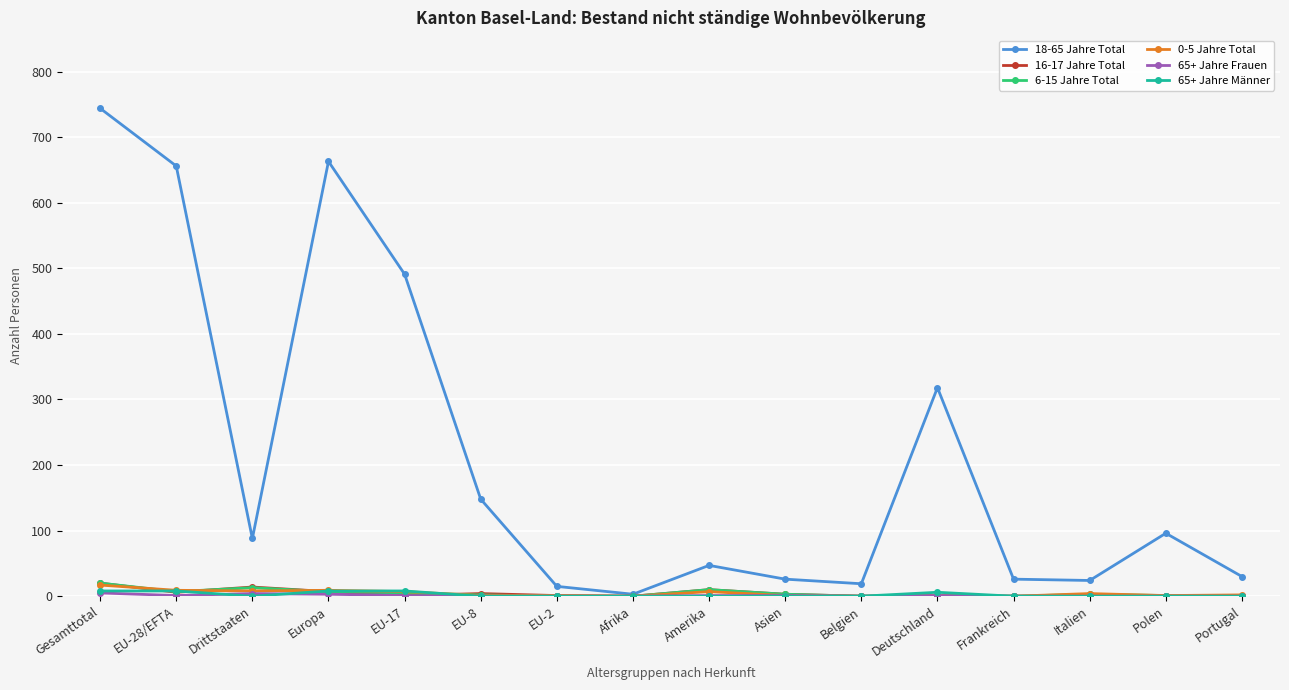

At how many categories does at least one series exceed 114?

6